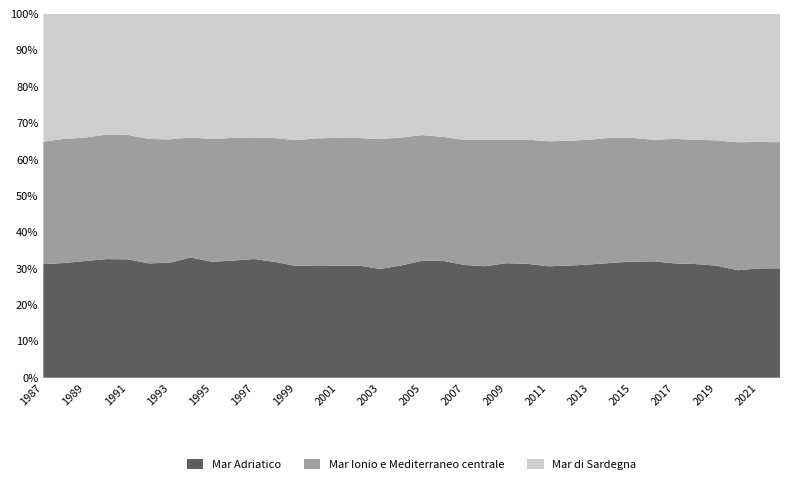

What is the total value across all series at 1991?

100.0